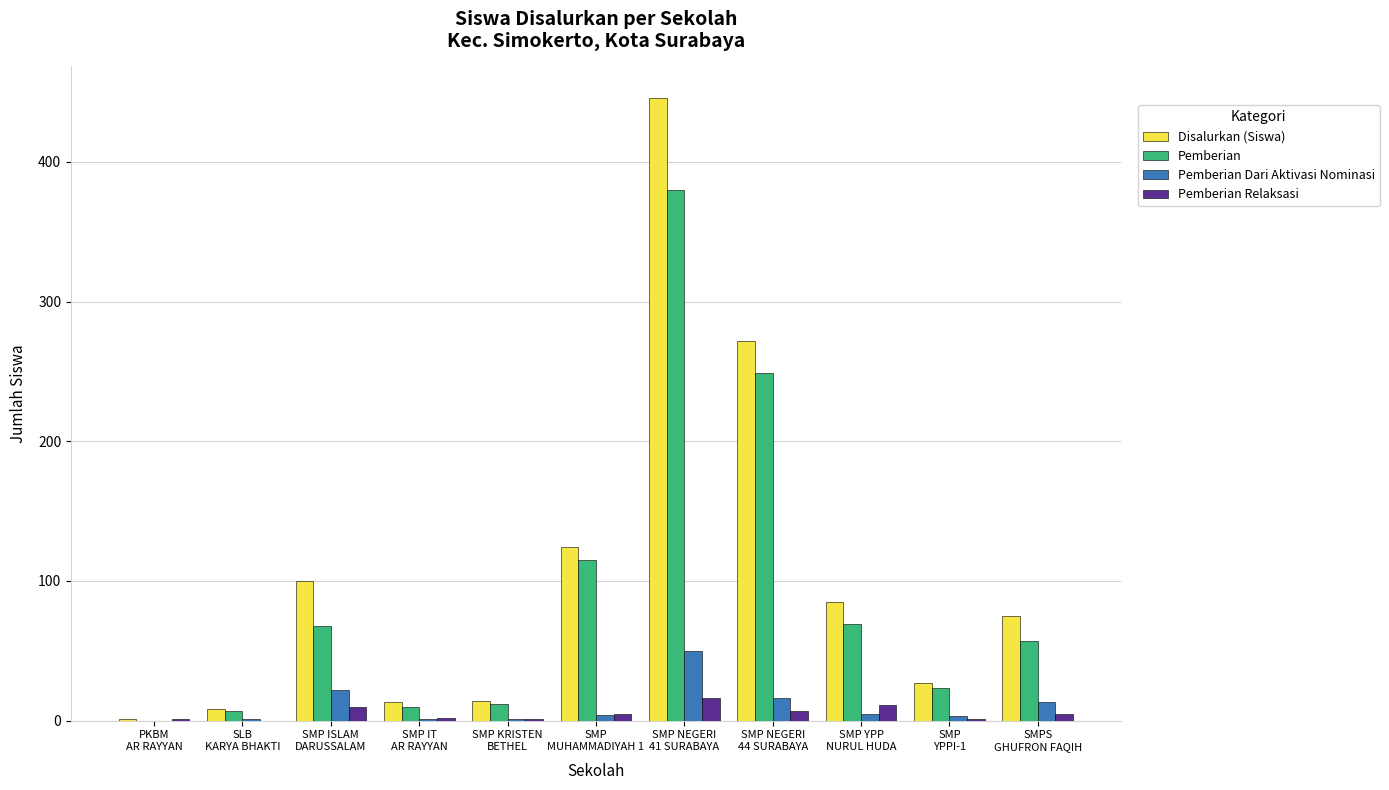

What is the maximum value for Pemberian?

380